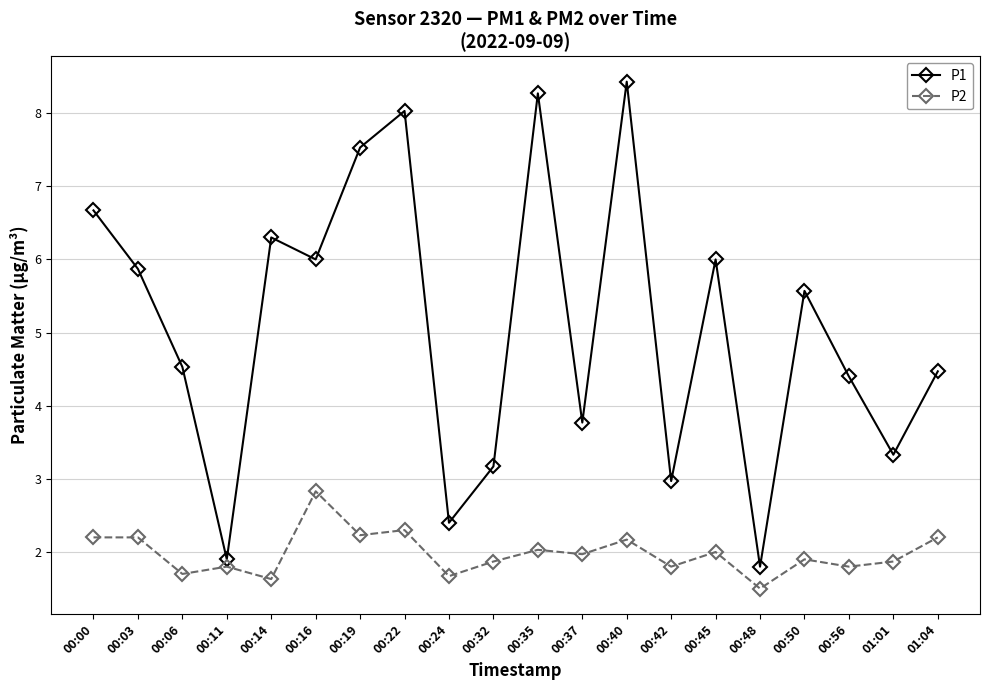

What is the value of the P2 point at the 1st from the left?

2.2